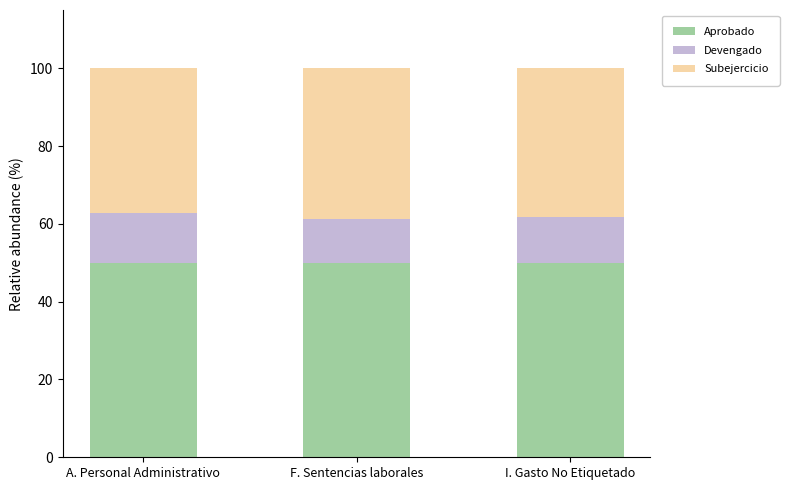

Read the Aprobado value at F. Sentencias laborales.

50.0